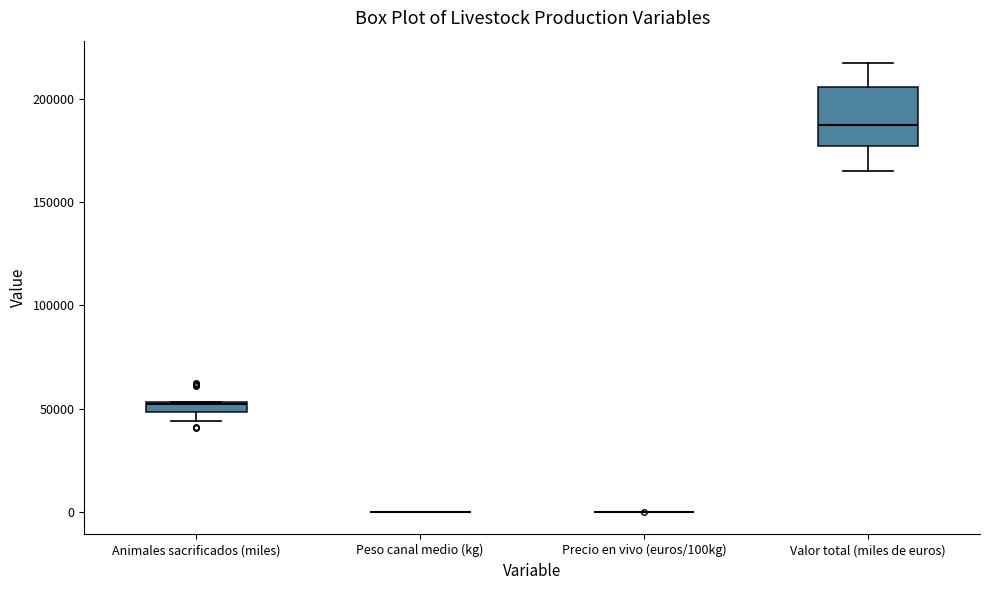

Comparing the boxes themselves (not the whiskers), which one is the tallest?

Valor total (miles de euros)